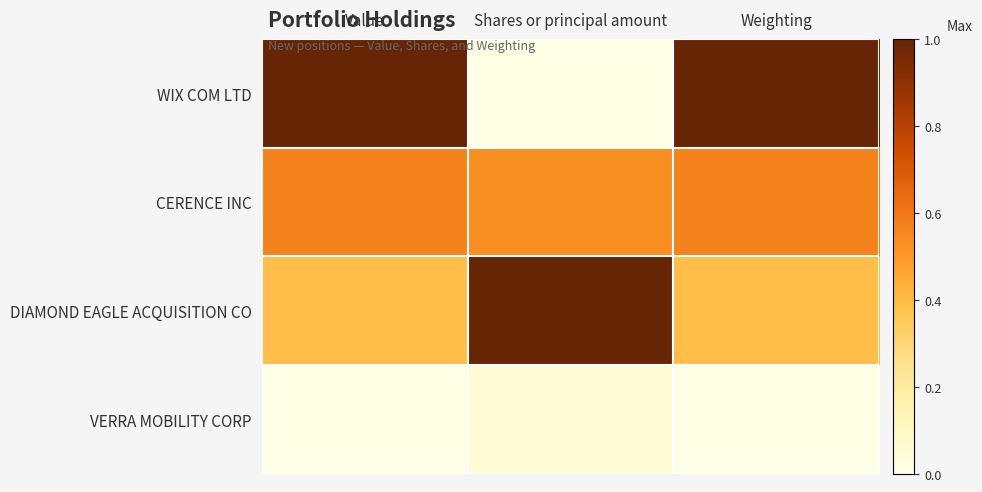

Between Value and Weighting, which series saw the biggest shift?

CERENCE INC